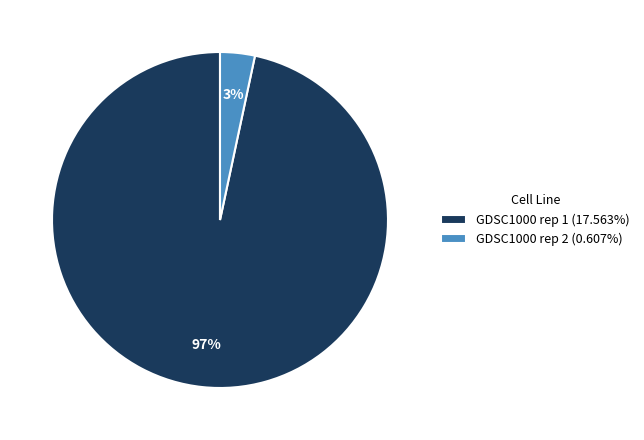

Does GDSC1000 rep 2 represent more than half of the total?

No